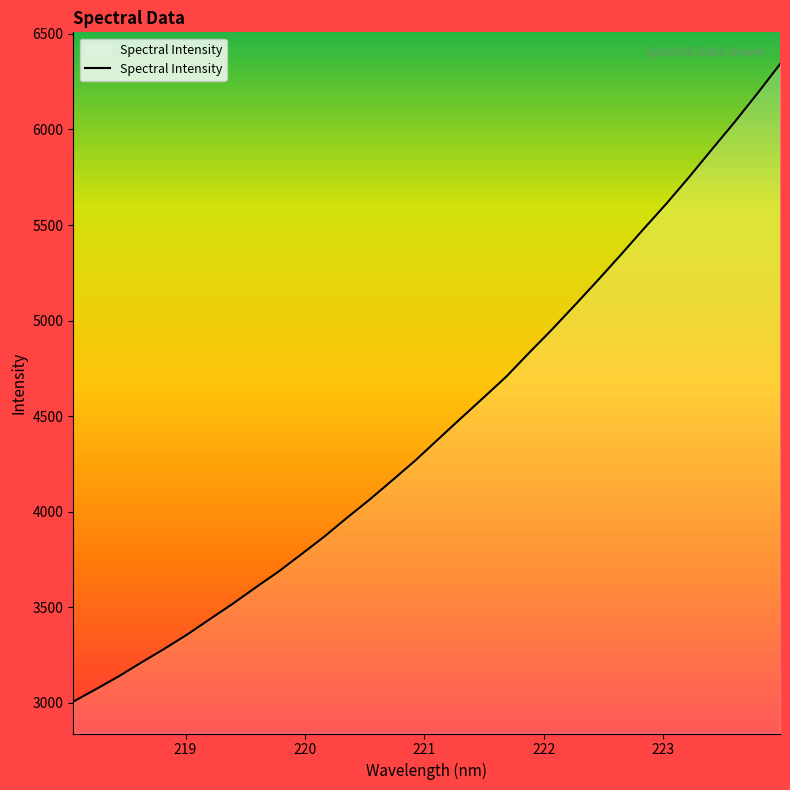

What is the difference between the maximum and minimum values?

3334.9